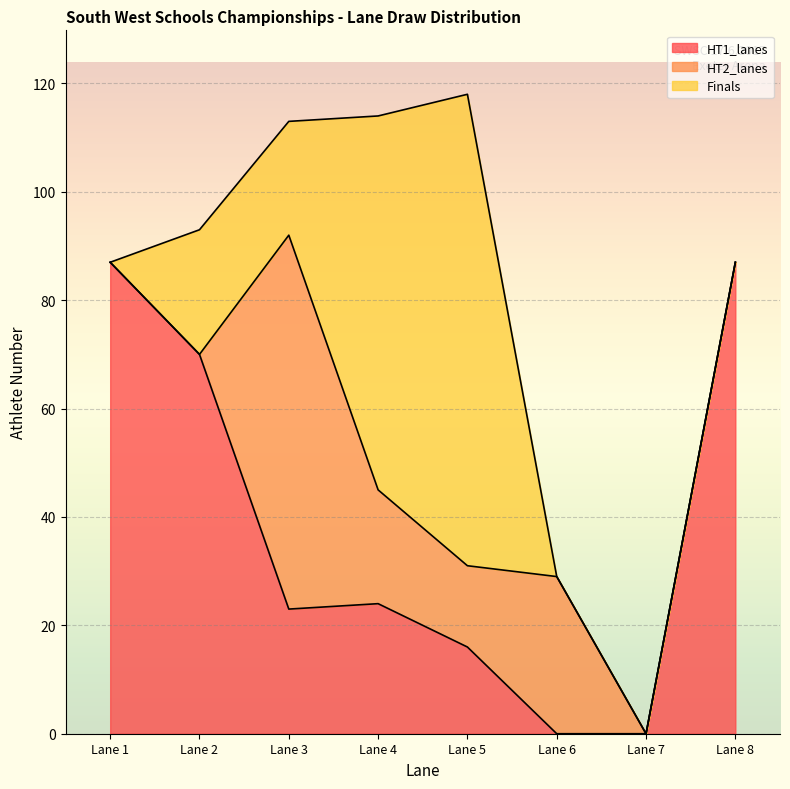

Between Lane 1 and Lane 8, which is larger?

Lane 1